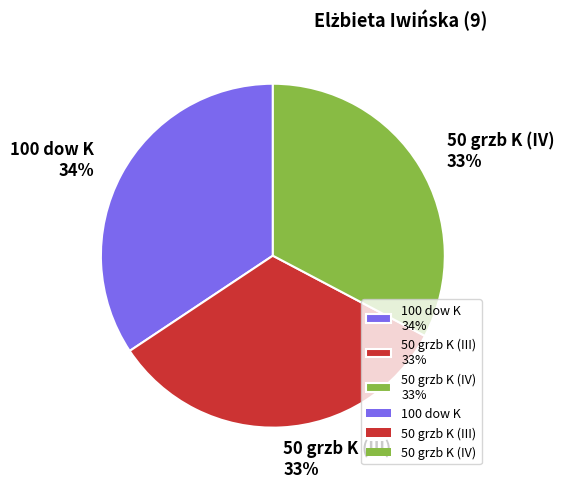

To the nearest percent, what is the difference between the 100 dow K 34% and 50 grzb K (III) 33% slice percentages?

1%